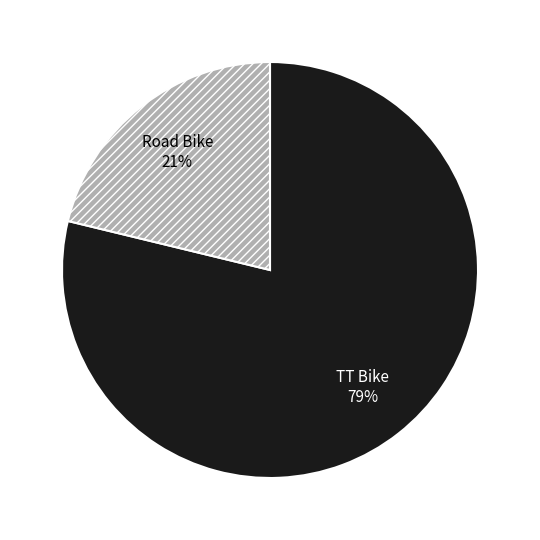

What percentage is the Road Bike slice, to the nearest percent?

21%